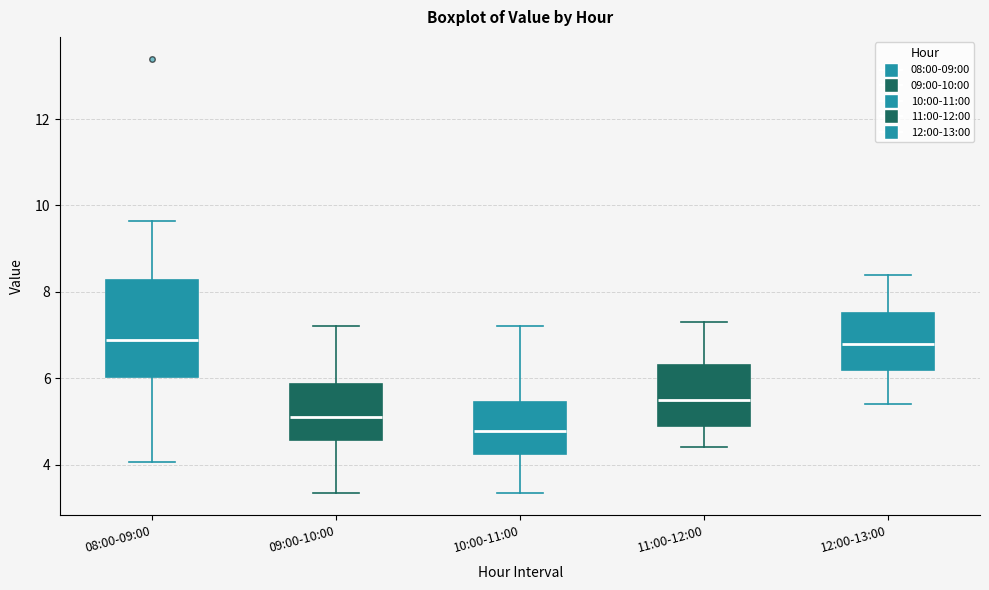

Where does the upper whisker of the box for 10:00-11:00 end on the y-axis? The values are not printed on the chart, so give them approximately, as read against the axis.

7.2